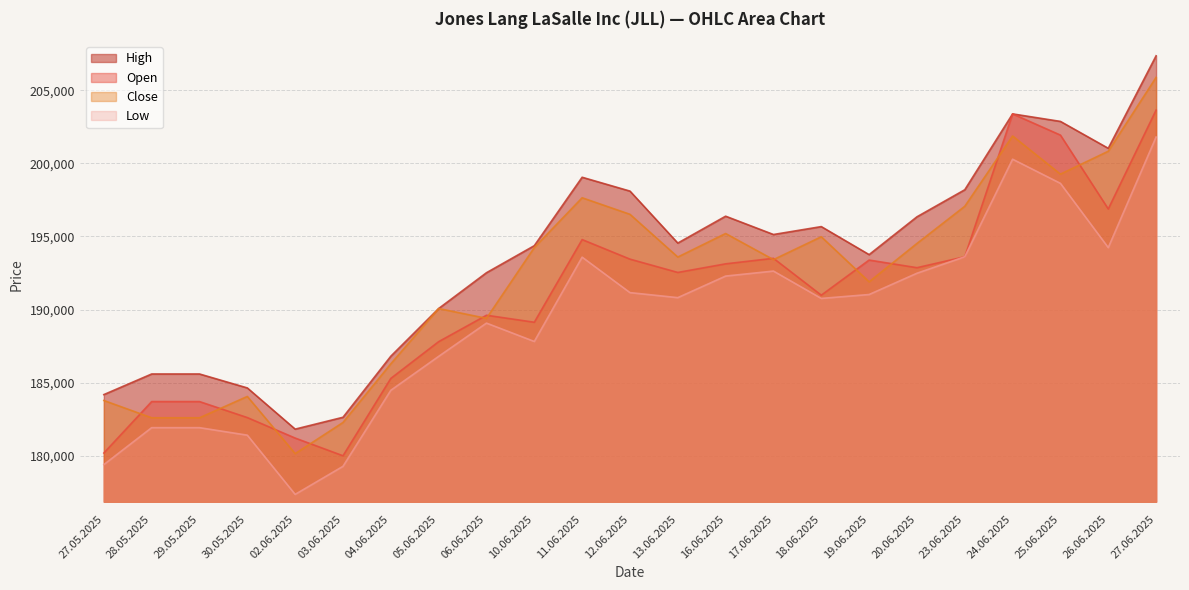

What is the value of the Low point at the 10th from the left?

187821